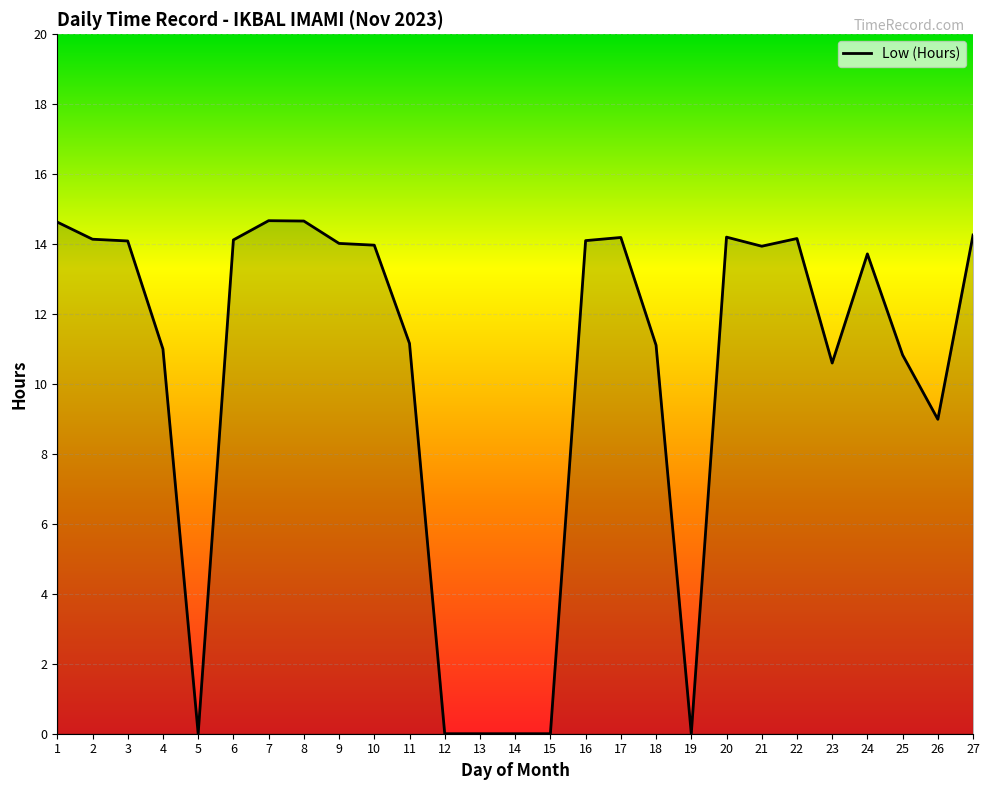

Where is the data nearest to the value 7?

26